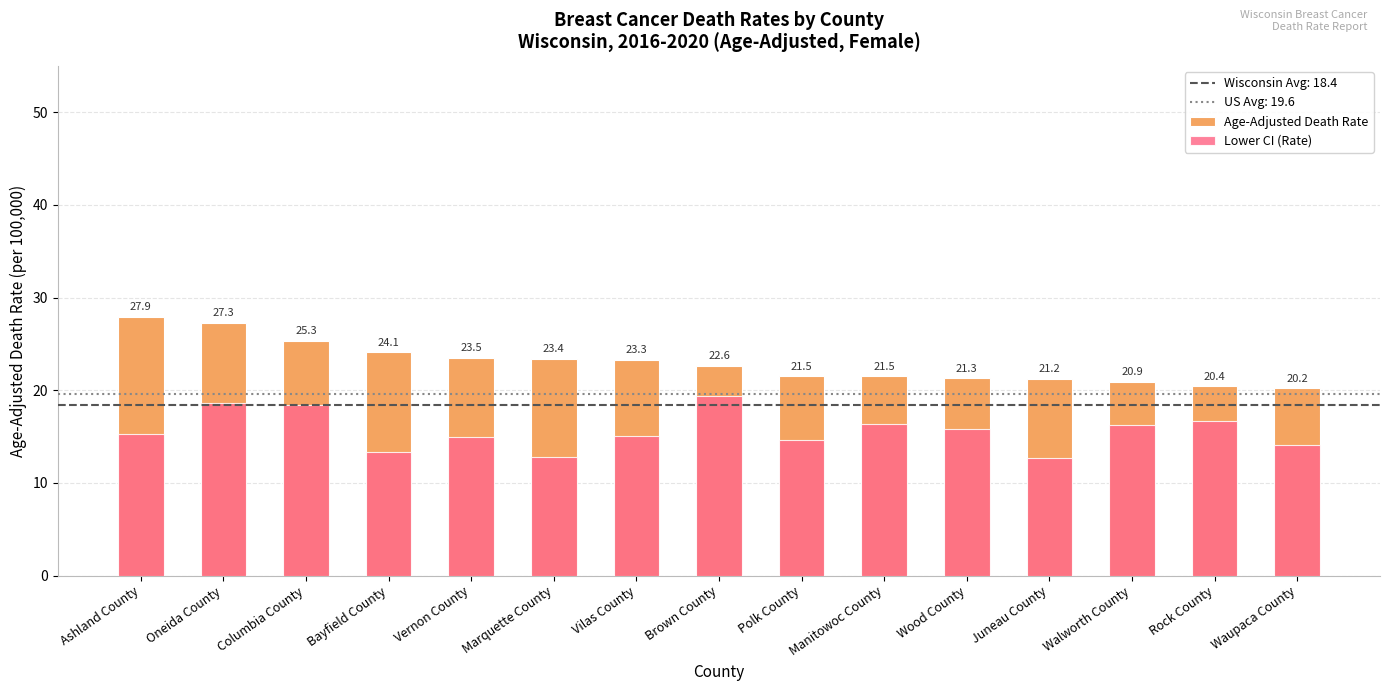

At which label does Age-Adjusted Death Rate first exceed 22?

Ashland County